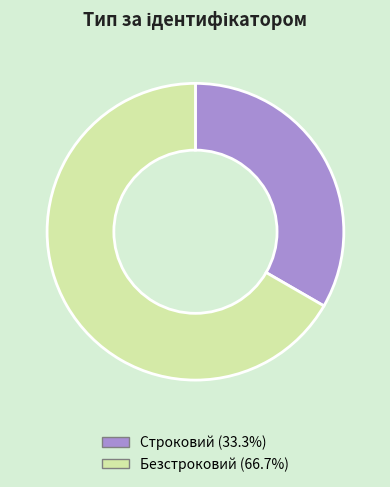

Rank the categories by value from highest to lowest.

Безстроковий, Строковий